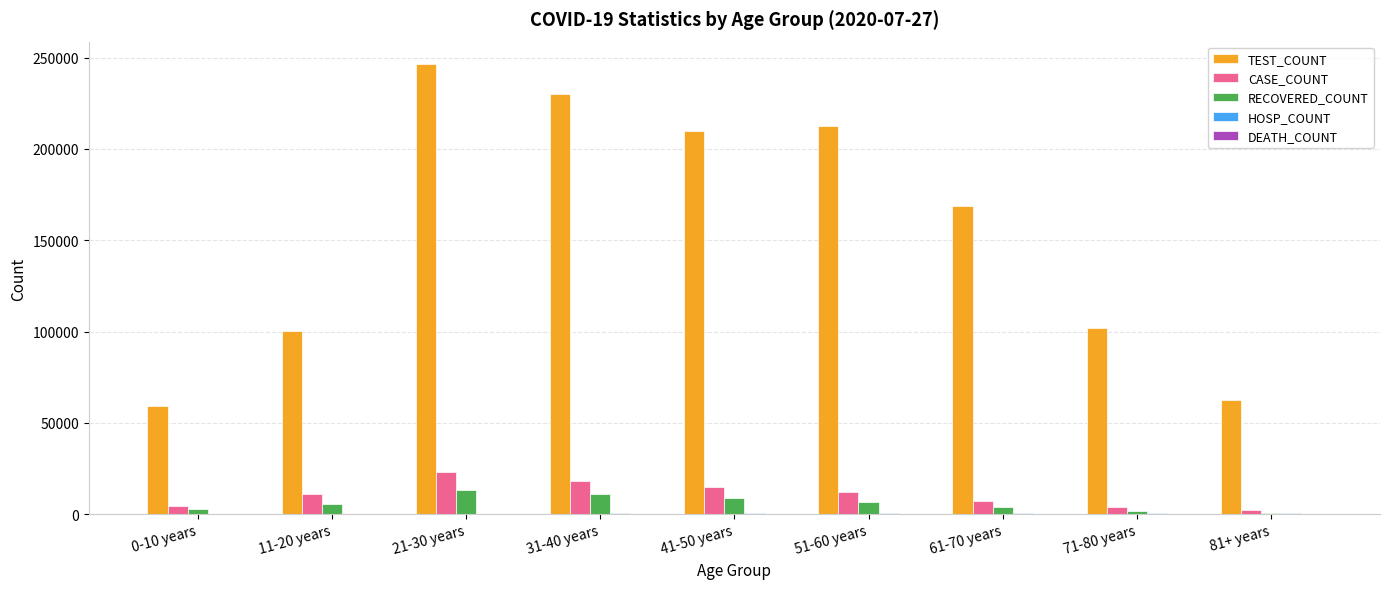

At which label does TEST_COUNT reach its peak?

21-30 years